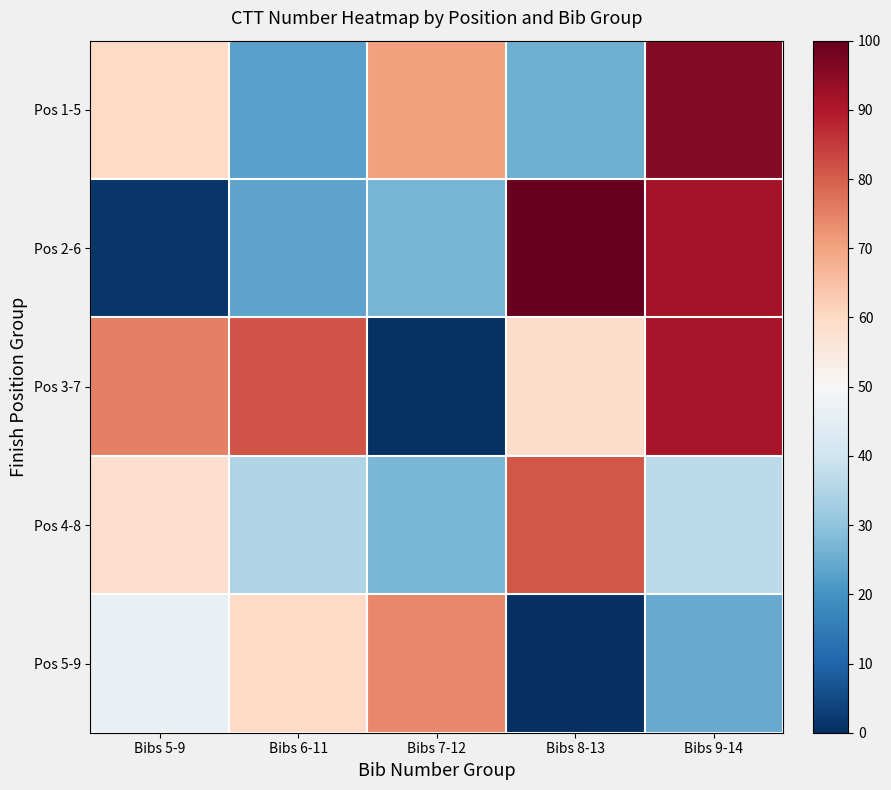

At which category does the chart reach its minimum across all series?

Bibs 8-13